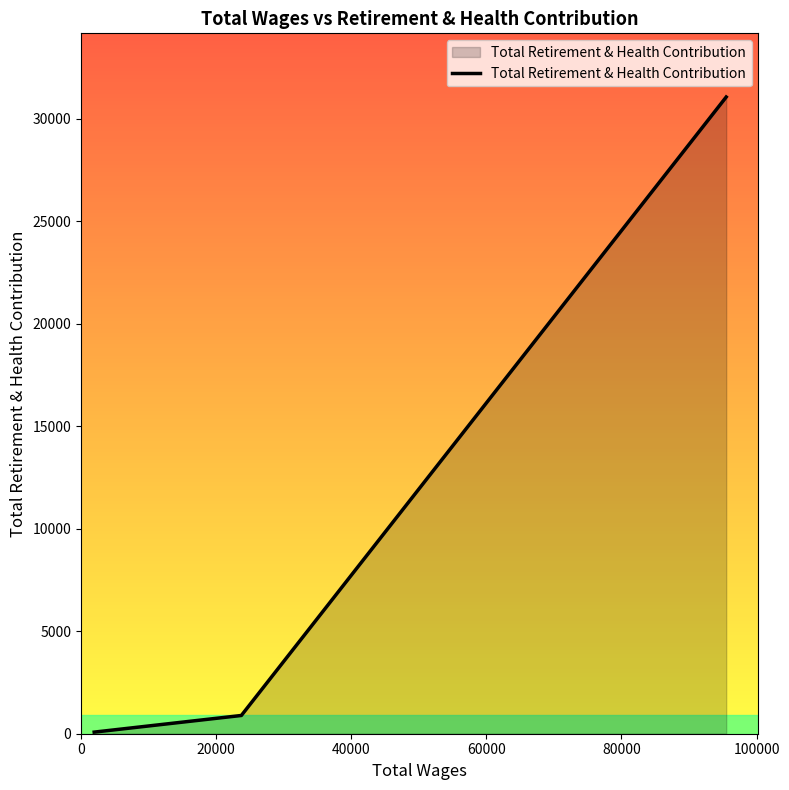

True or false: there are more than 0 points higher than both neighbors.

False